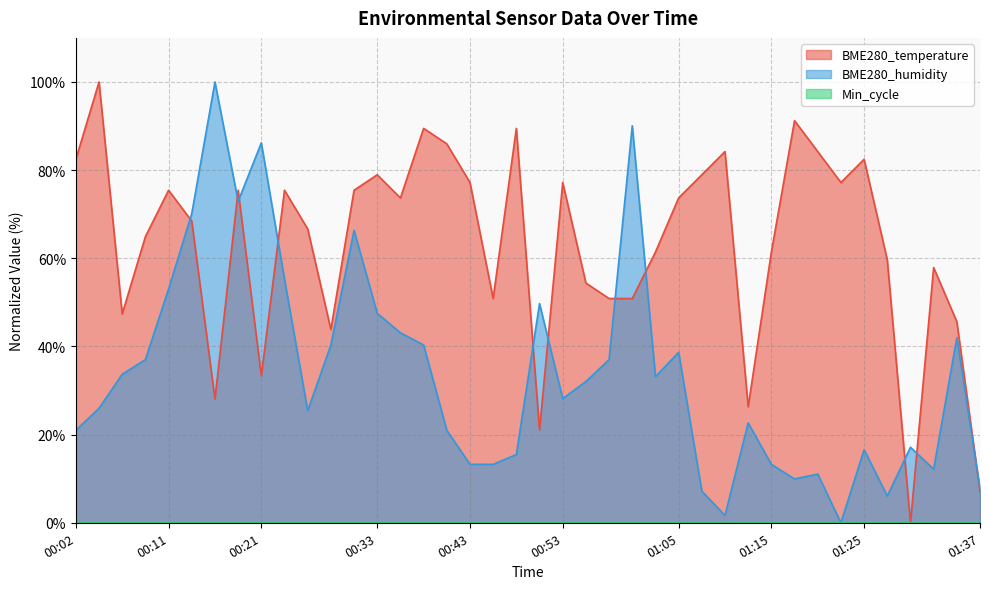

True or false: BME280_humidity and BME280_temperature intersect in this chart.

True